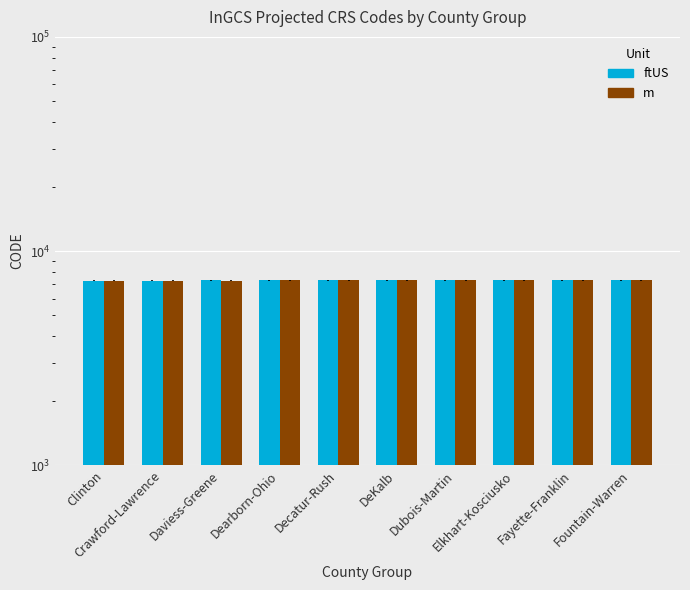

What are all the series names shown in the legend?

ftUS, m